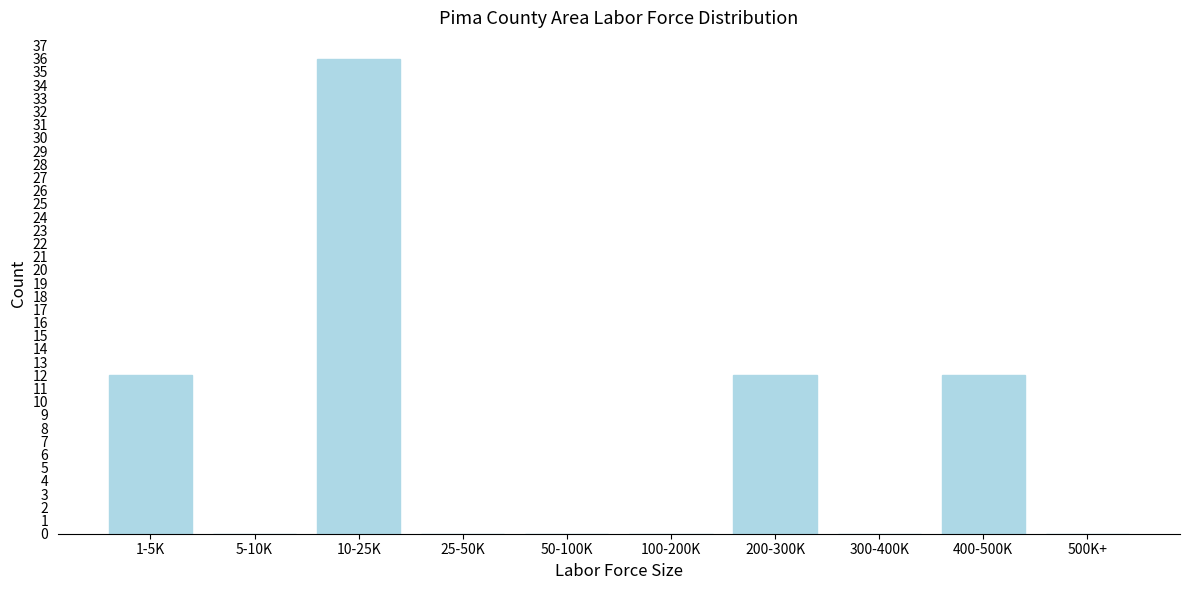

Reading right to left, transcribe all the data shown in this chart.

500K+=0	400-500K=12	300-400K=0	200-300K=12	100-200K=0	50-100K=0	25-50K=0	10-25K=36	5-10K=0	1-5K=12